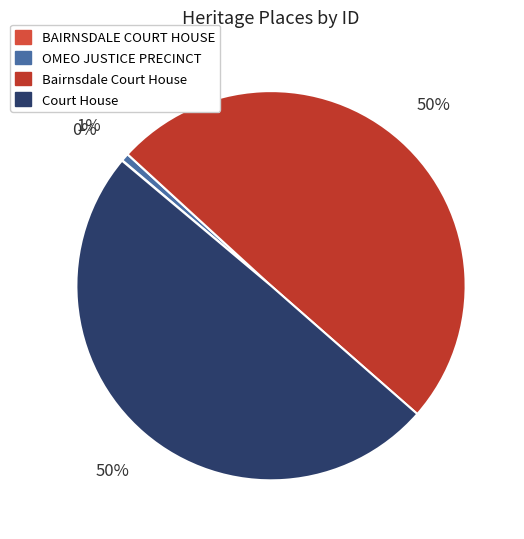

To the nearest percent, what portion does Court House represent?

50%